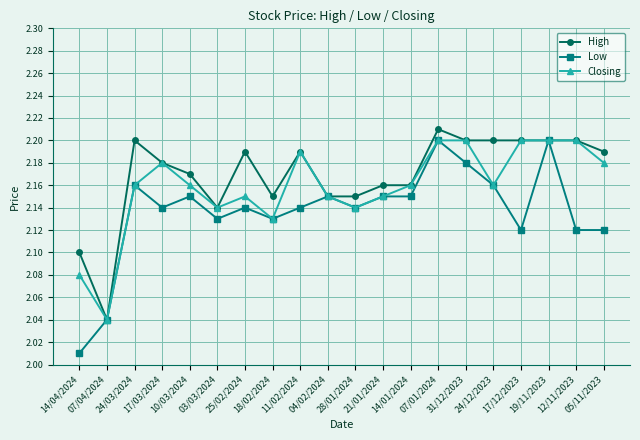

What is the sum of all Low values?

42.7